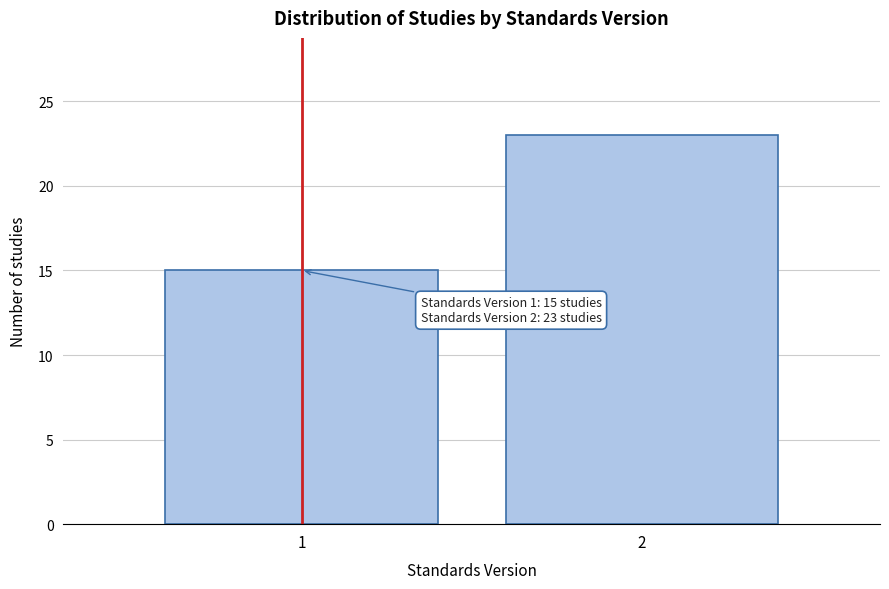

Reading left to right, list all the values displayed in this chart.

15	23